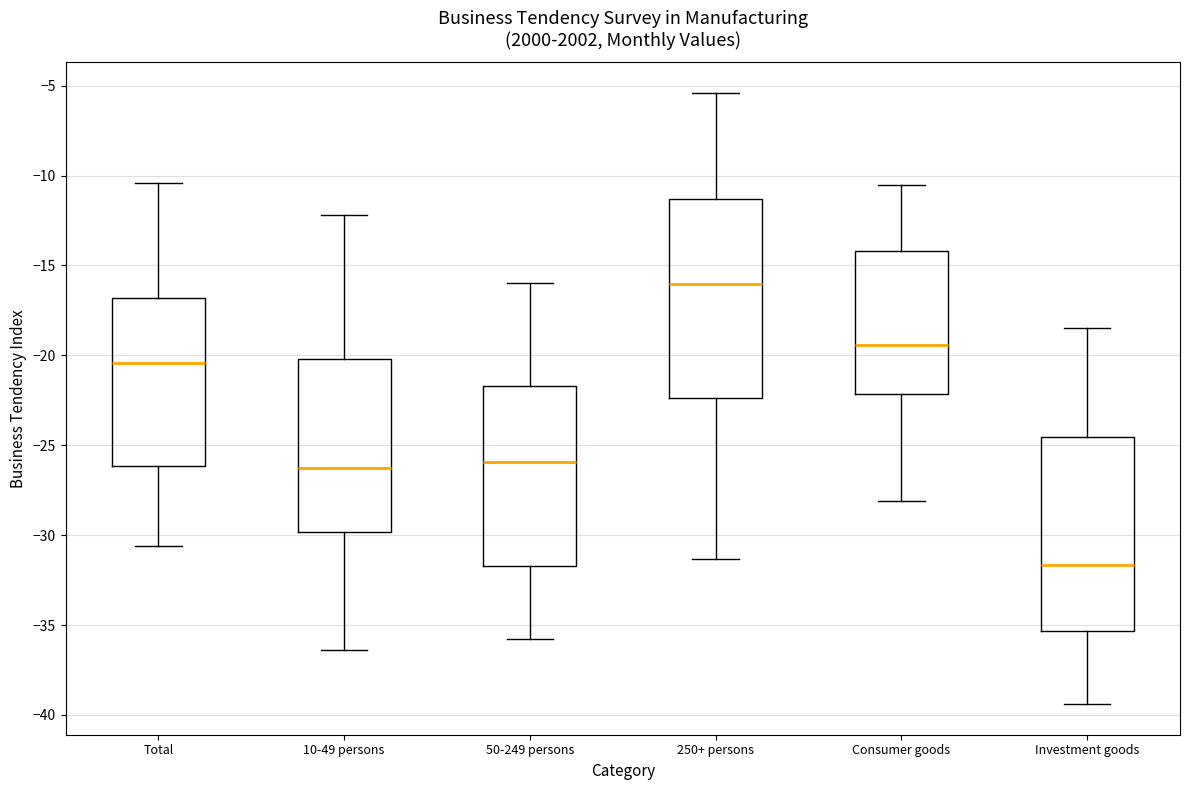

Where does the upper whisker of the box for Consumer goods end on the y-axis? The values are not printed on the chart, so give them approximately, as read against the axis.

-10.5